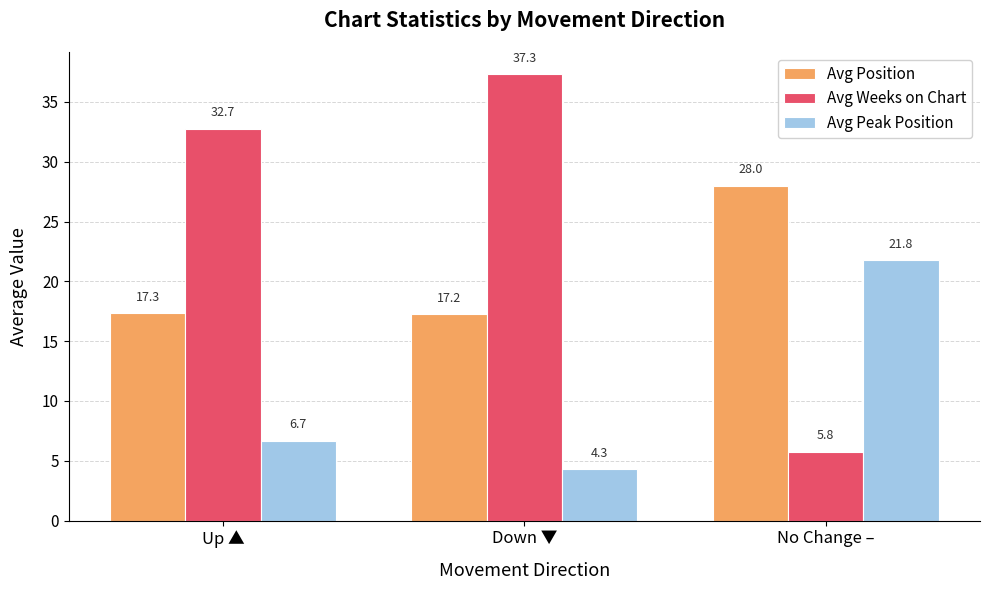

Count the number of data series in this chart.

3